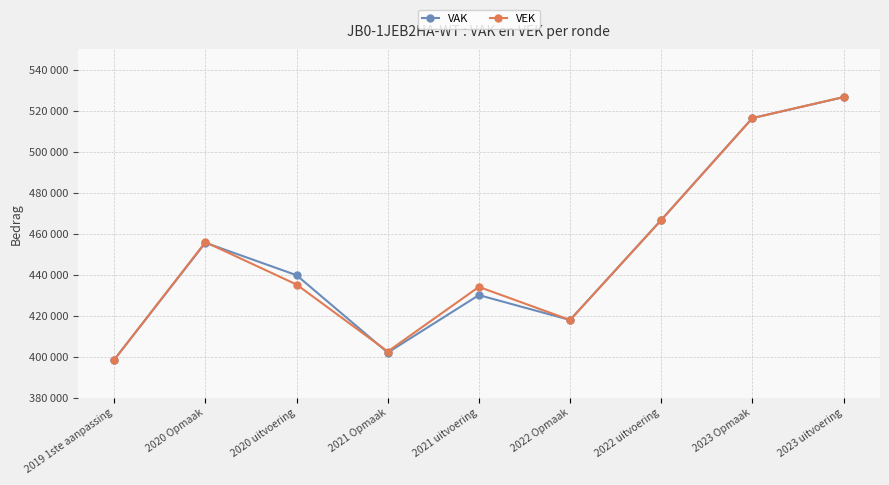

What are all the series names shown in the legend?

VAK, VEK